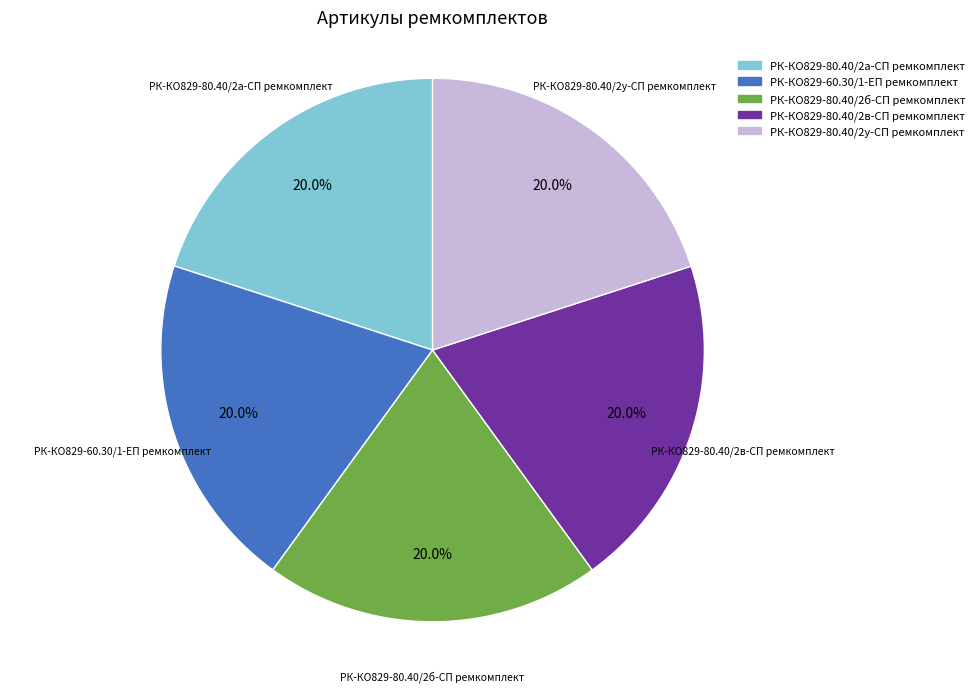

What is the ratio of the value at РК-КО829-80.40/2а-СП ремкомплект to the value at РК-КО829-80.40/2б-СП ремкомплект?

1.0